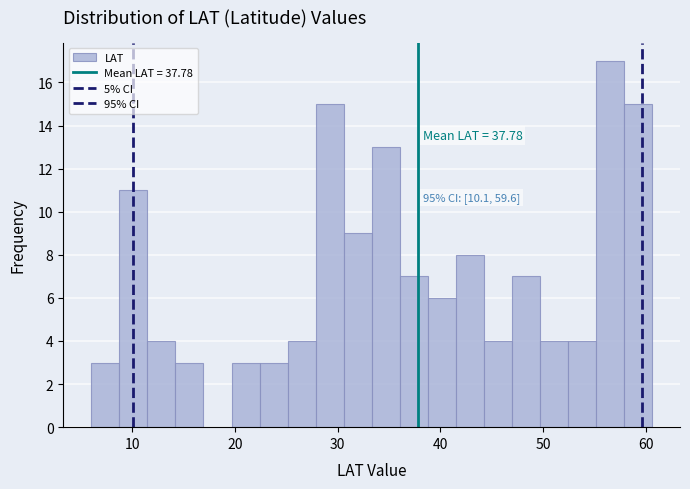

Read against the x-axis, roughly where is the centre of the tallest bar?

57